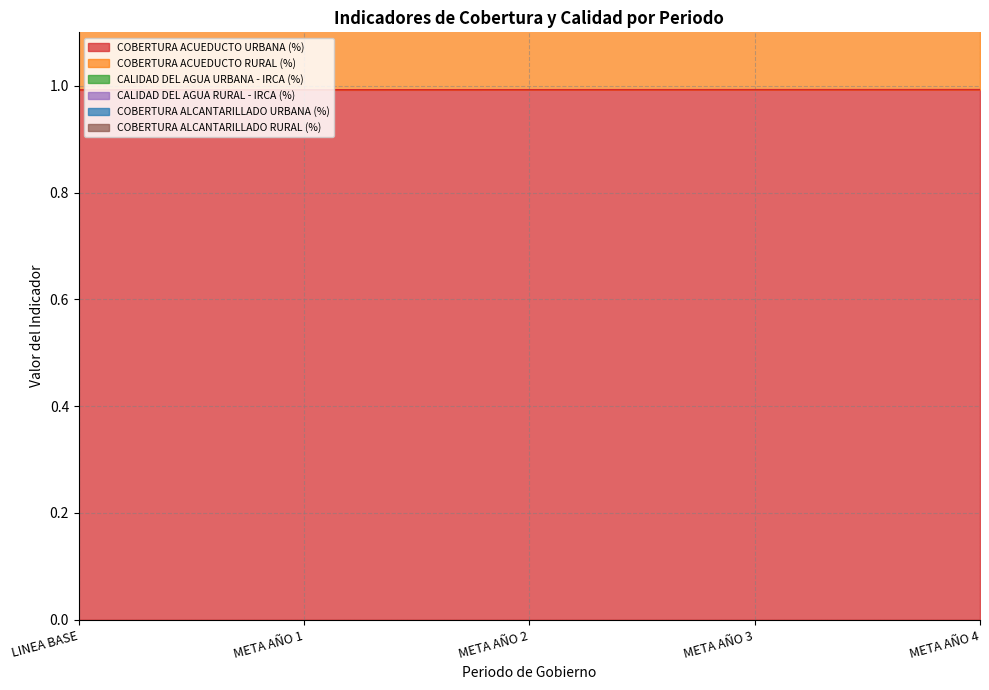

What is the total value across all series at META AÑO 1?

9.2